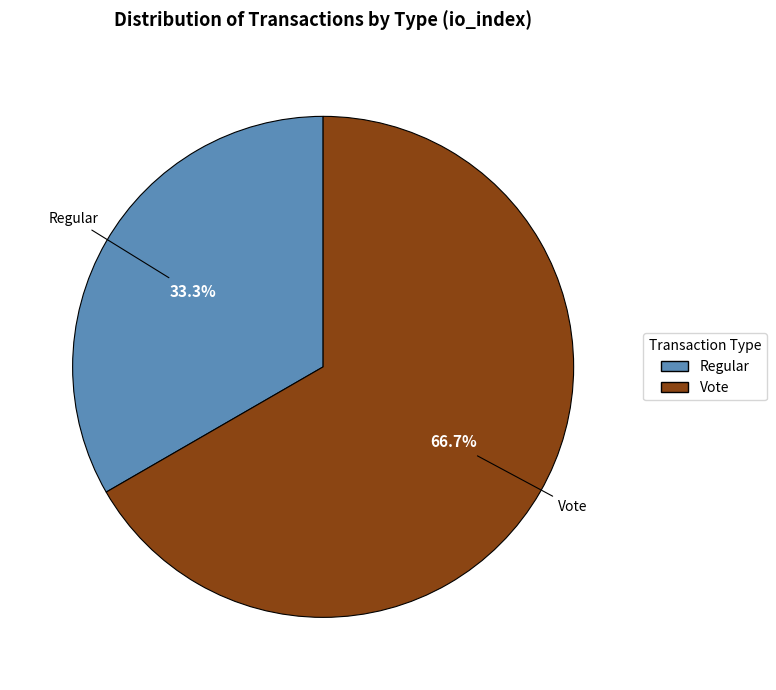

Rank the categories by value from highest to lowest.

Vote, Regular